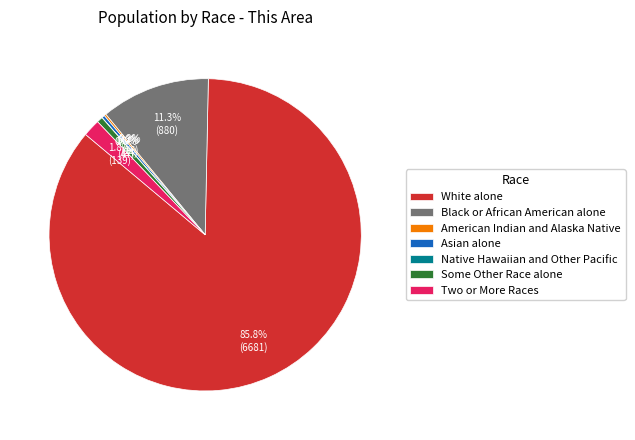

Which slice is the largest?

White alone